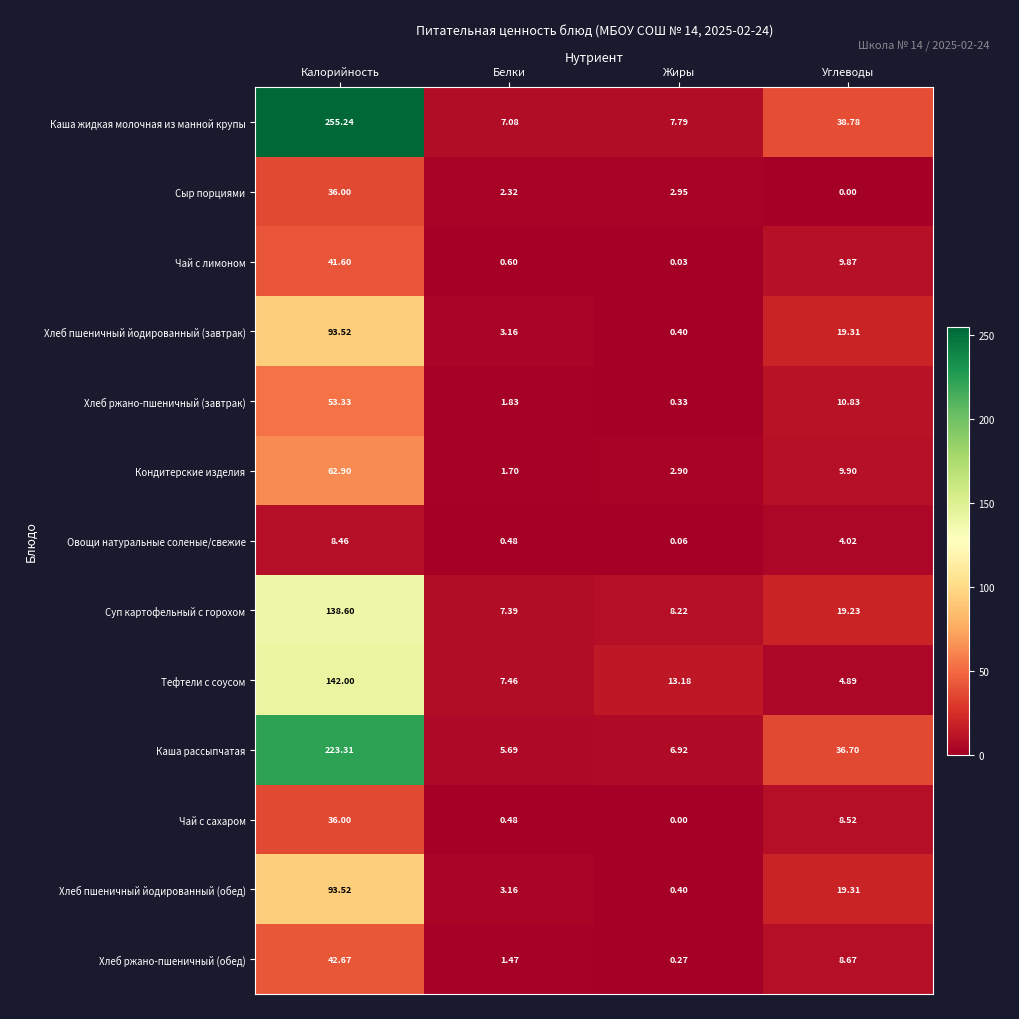

At which category is the sum across all series the highest?

Калорийность